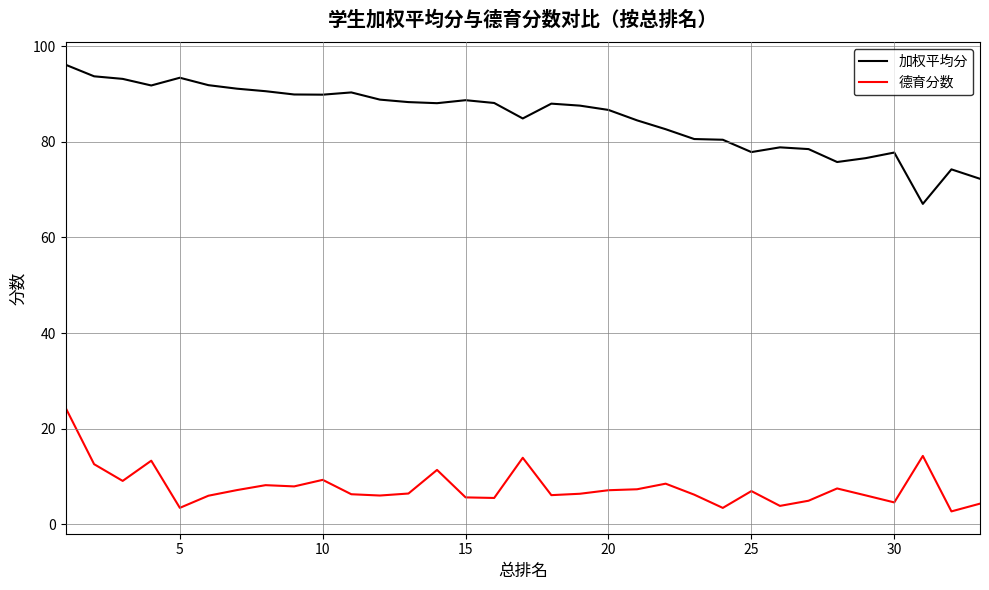

True or false: 加权平均分 and 德育分数 cross at least once.

False